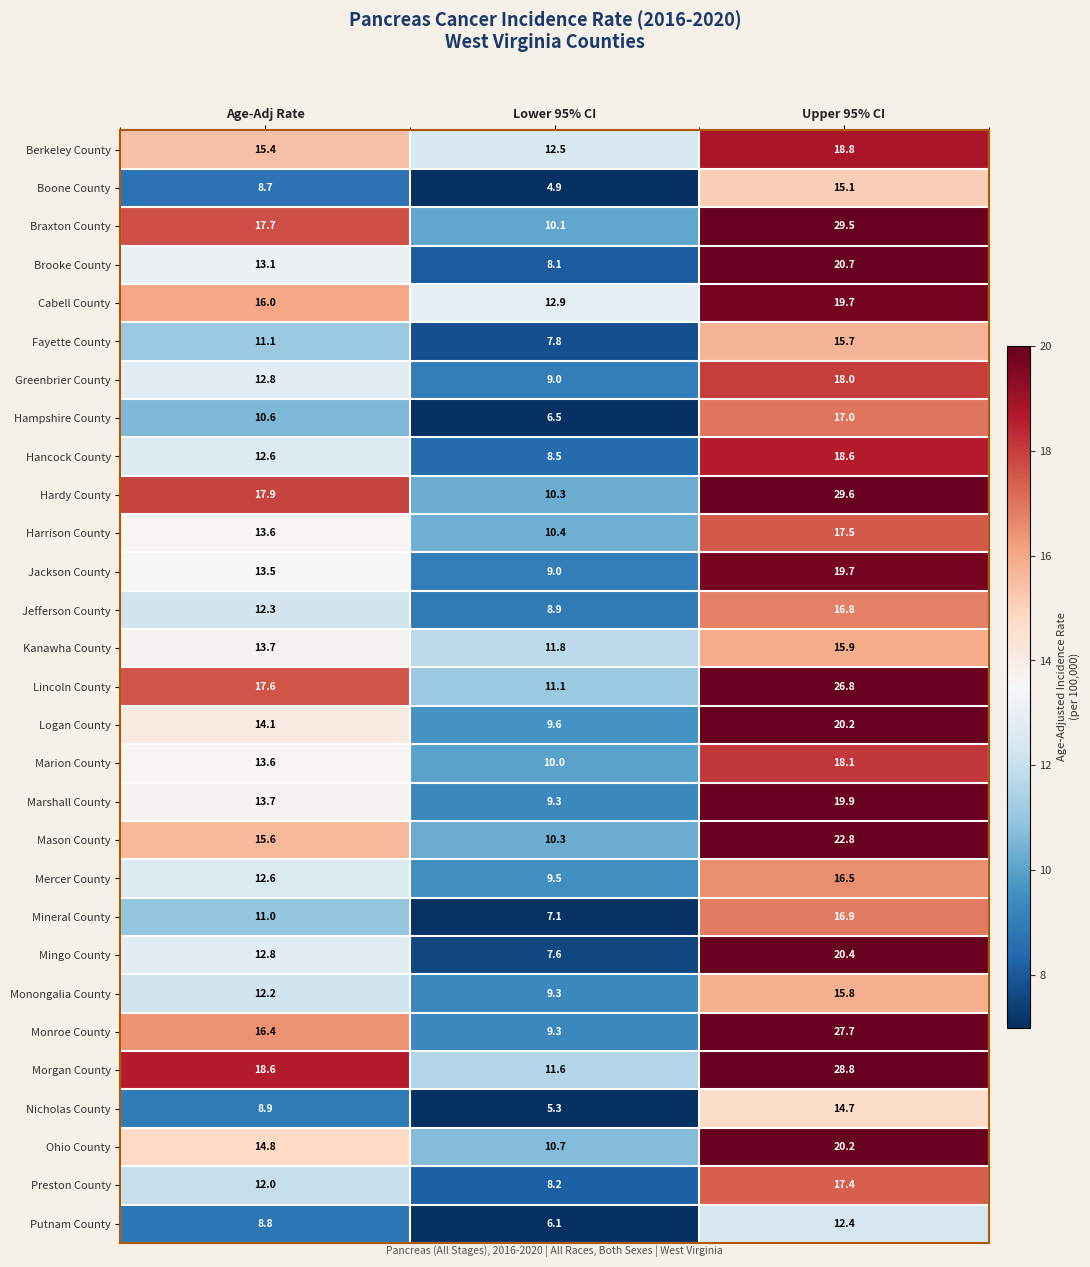

Rank the categories by Hampshire County value from highest to lowest.

Upper 95% CI, Age-Adj Rate, Lower 95% CI